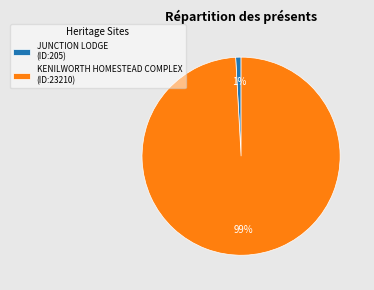

The KENILWORTH HOMESTEAD COMPLEX slice represents 99% of the pie. True or false?

True